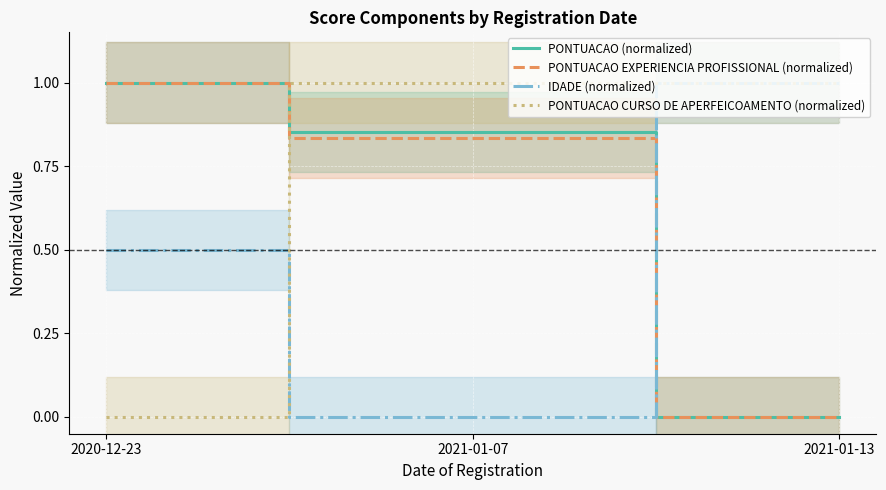

How many data points in IDADE (normalized) are above 0?

2